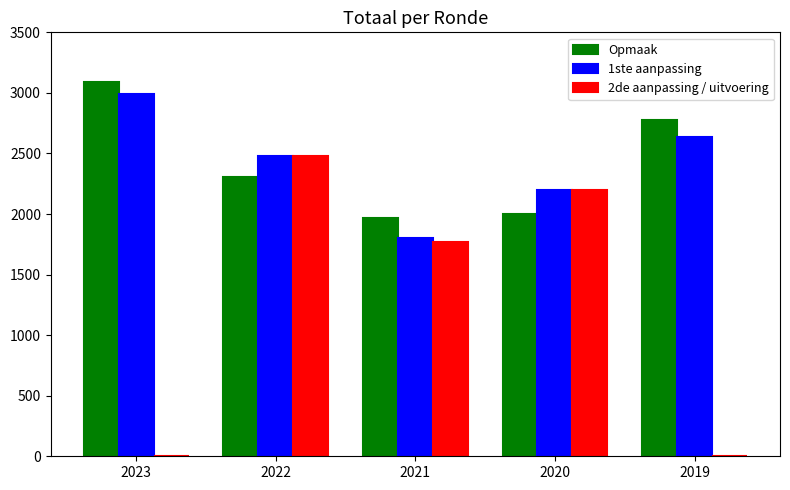

Is the value of 1ste aanpassing at 2021 greater than the value of Opmaak at 2023?

No